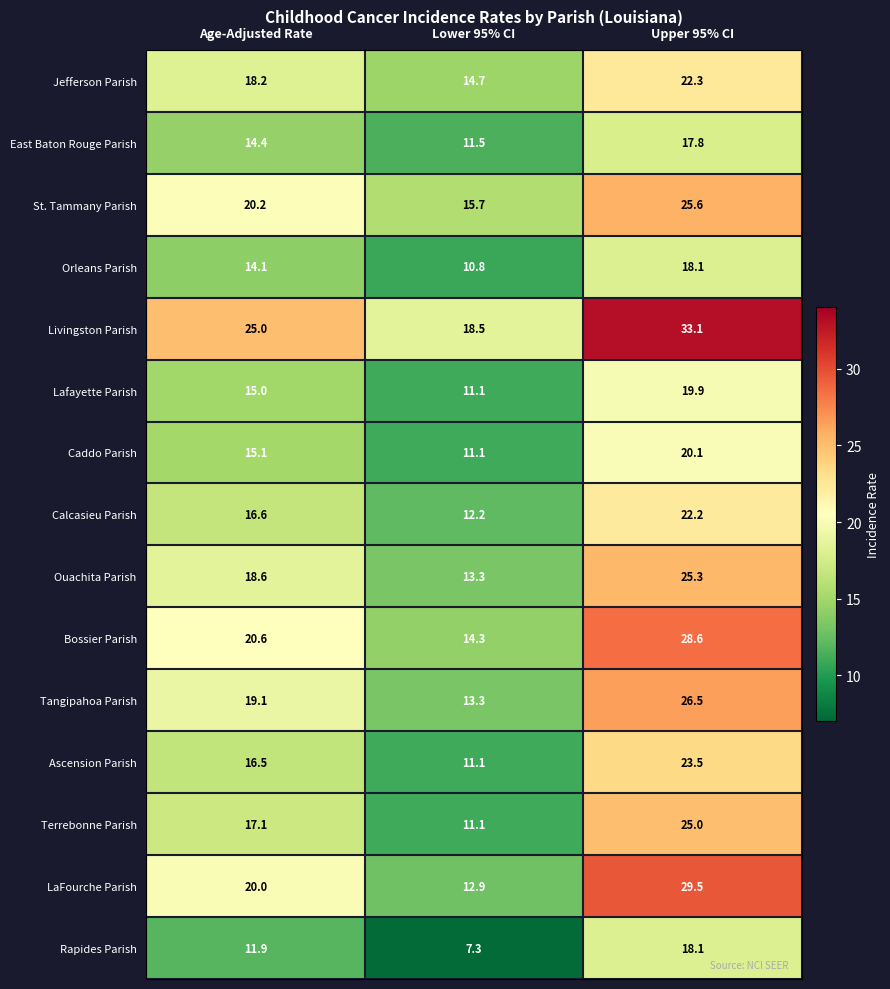

What is the sum of all East Baton Rouge Parish values?

43.7